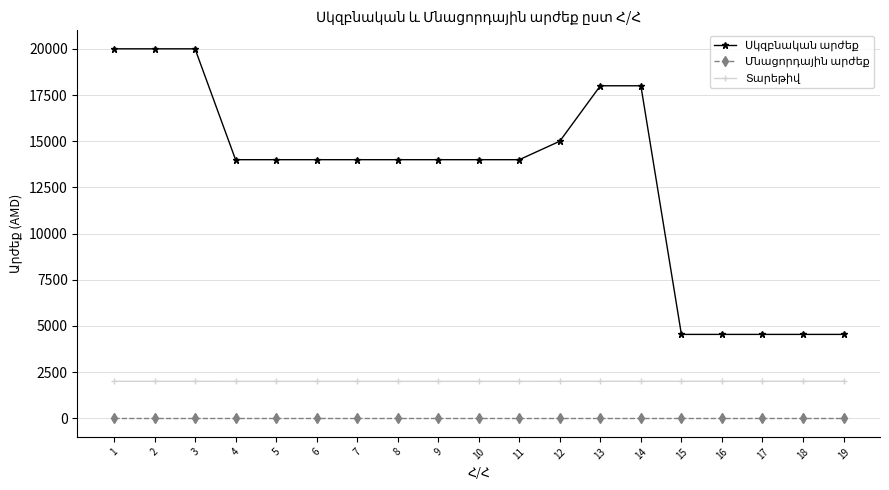

Does the chart display data point markers on the line(s)?

Yes